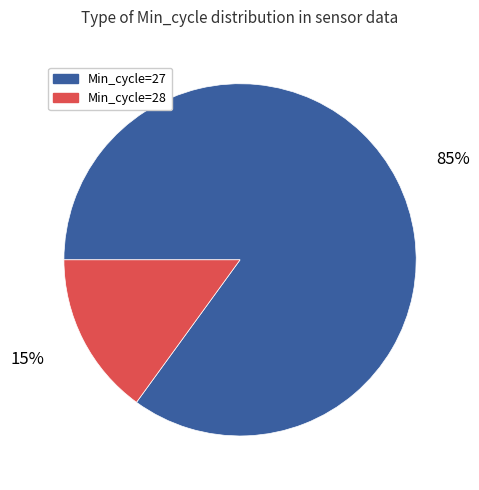

Is there any slice that represents more than half of the pie?

Yes